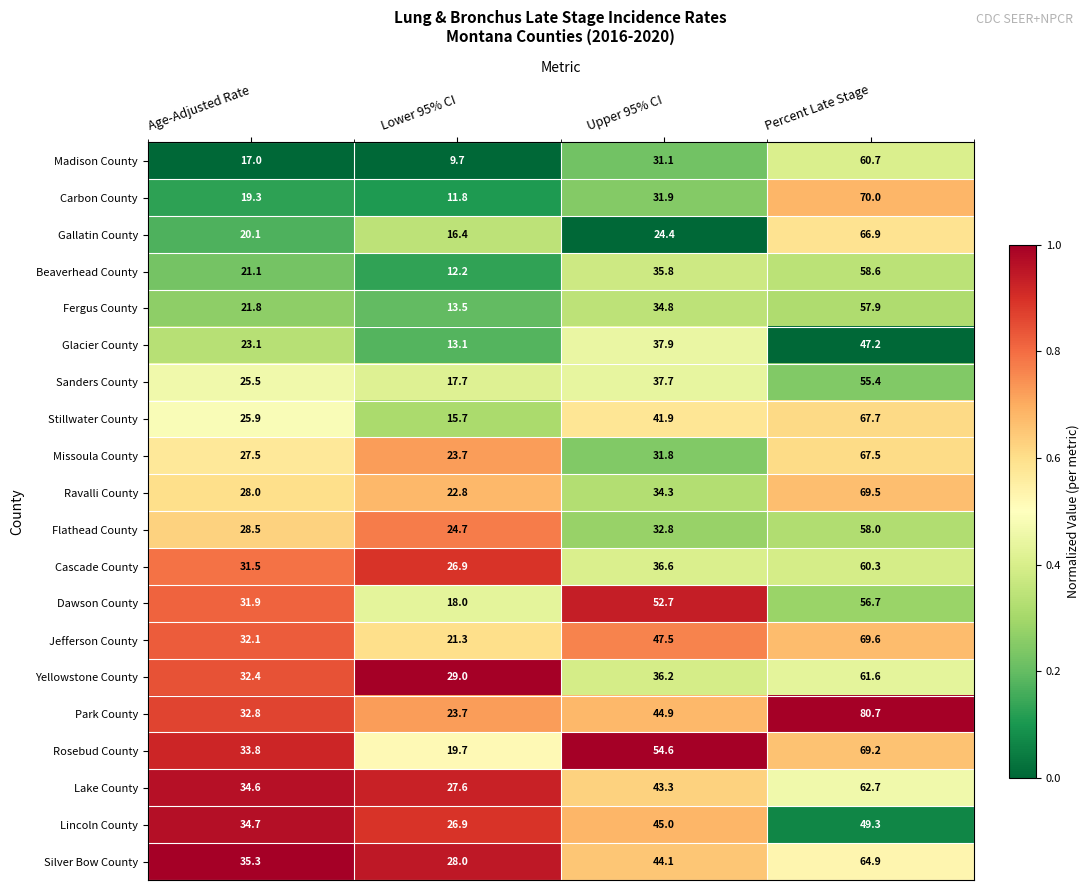

Which series has the largest total across all categories?

Park County